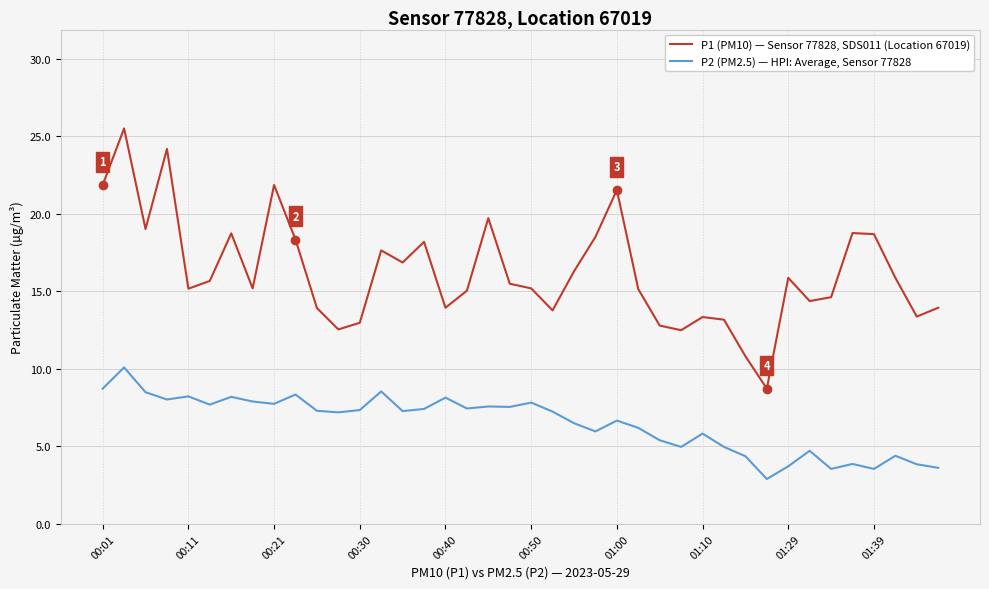

Rank the series by their average value, from lowest to highest.

P2 (PM2.5) — HPI: Average, Sensor 77828, P1 (PM10) — Sensor 77828, SDS011 (Location 67019)